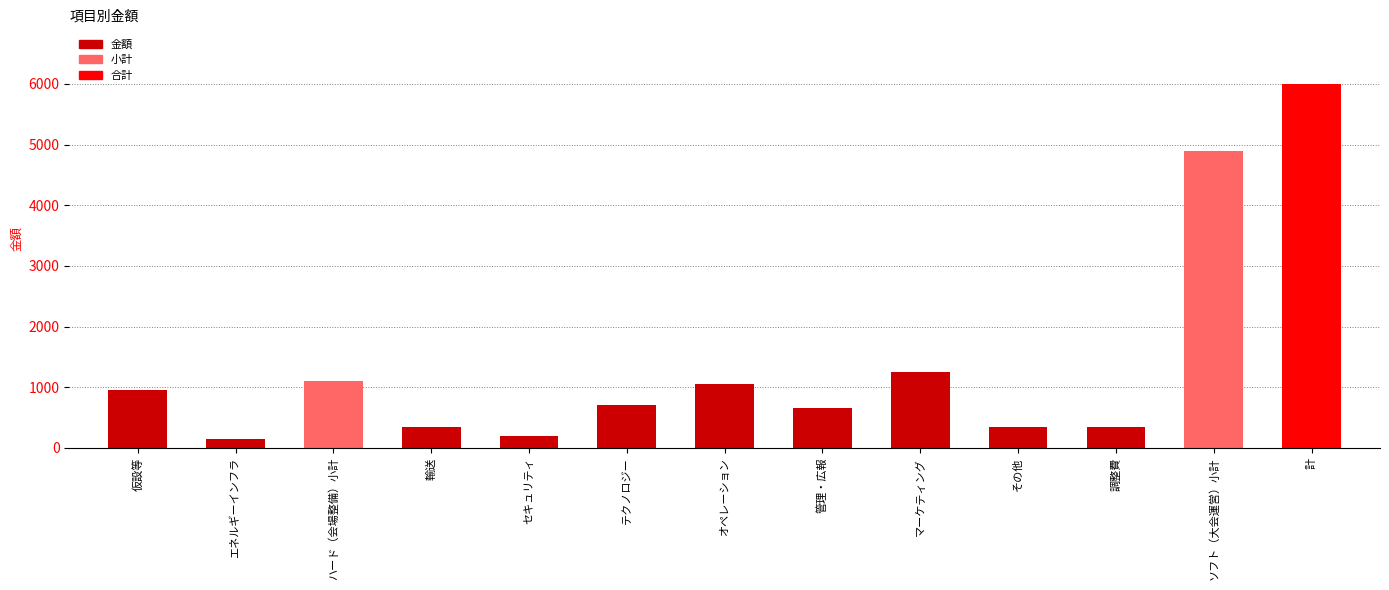

What position from the left is マーケティング?

9